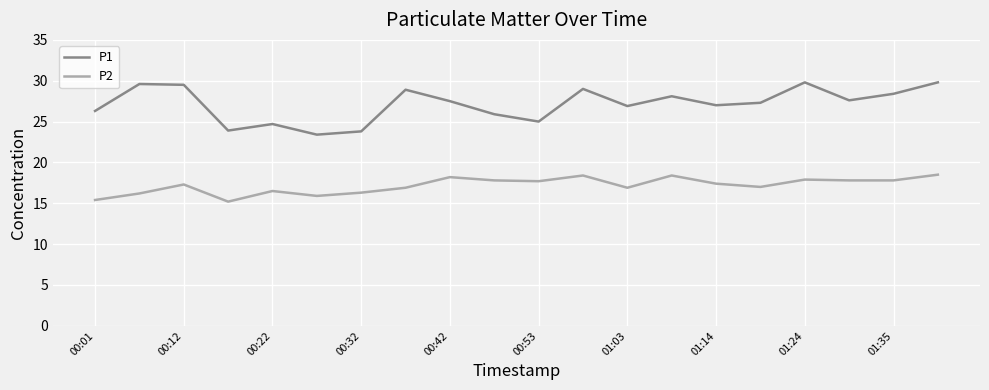

What is the difference between the second highest and minimum values in the P2 series?

3.2